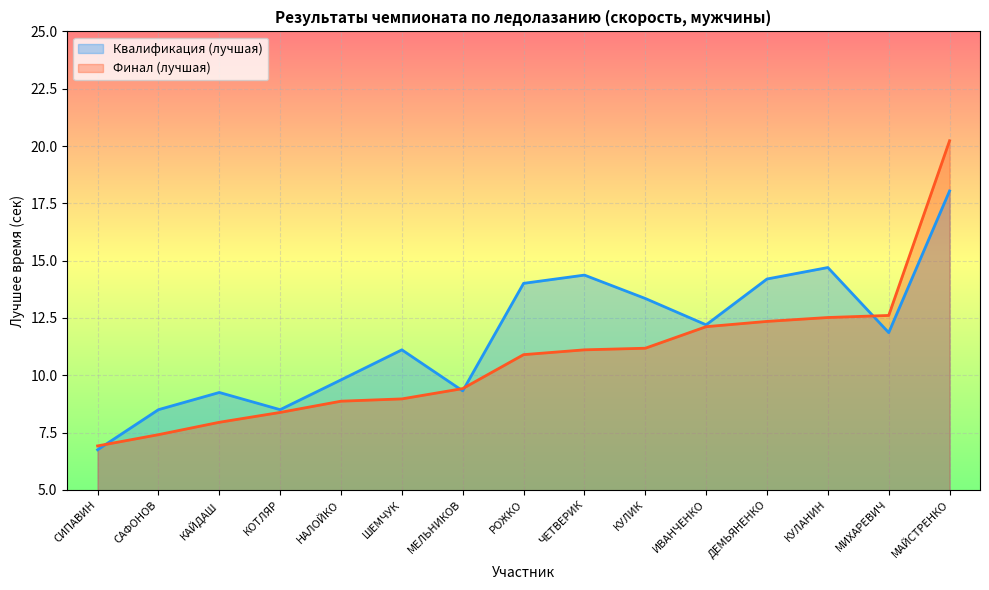

What is the difference between the second highest and minimum values in the Квалификация (лучшая) series?

7.9